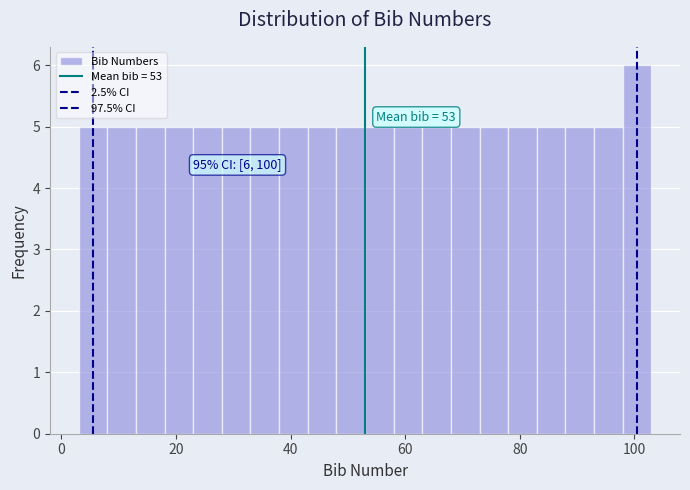

Read against the x-axis, roughly where is the centre of the tallest bar?

100